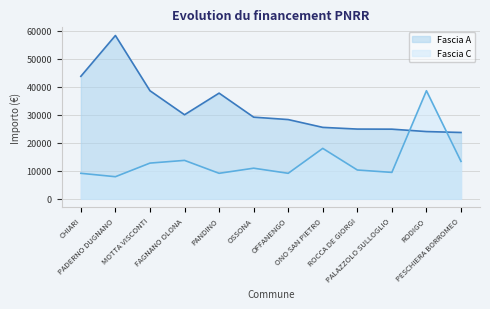

What is the lowest value of the Fascia A series?

23673